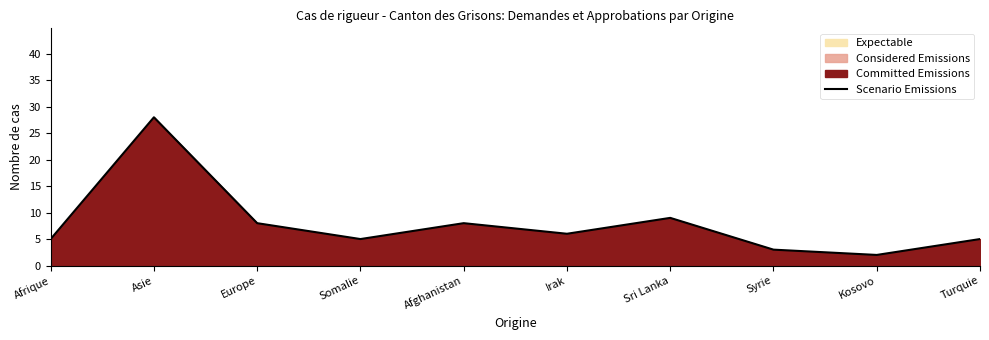

Reading left to right, list all the values displayed in this chart.

Afrique=5	Asie=28	Europe=8	Somalie=5	Afghanistan=8	Irak=6	Sri Lanka=9	Syrie=3	Kosovo=2	Turquie=5